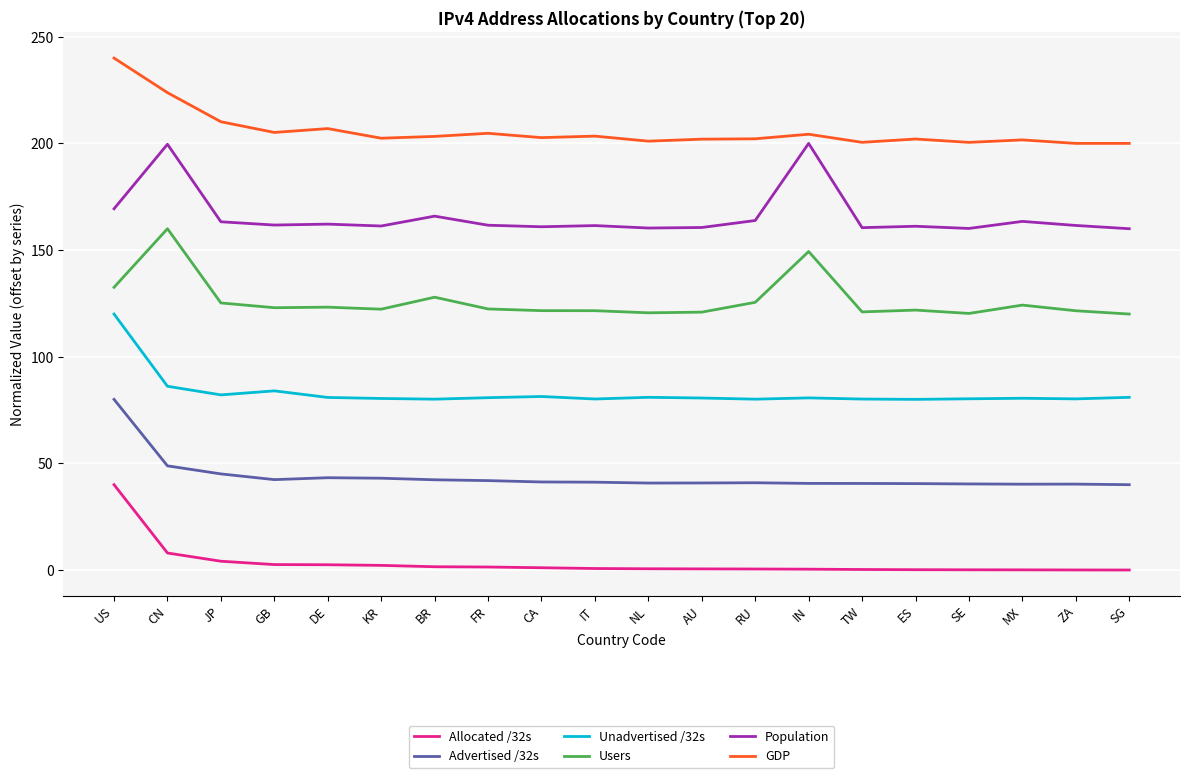

True or false: Population and Users cross at least once.

False